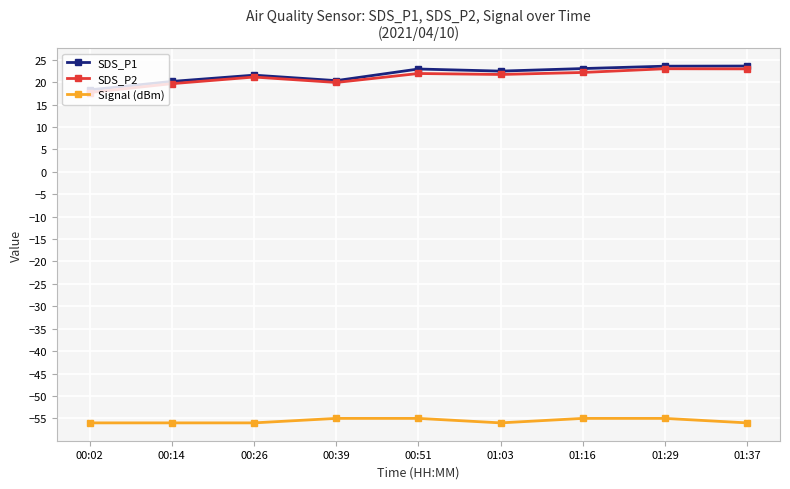

What is the total value across all series at 00:51?

-10.2